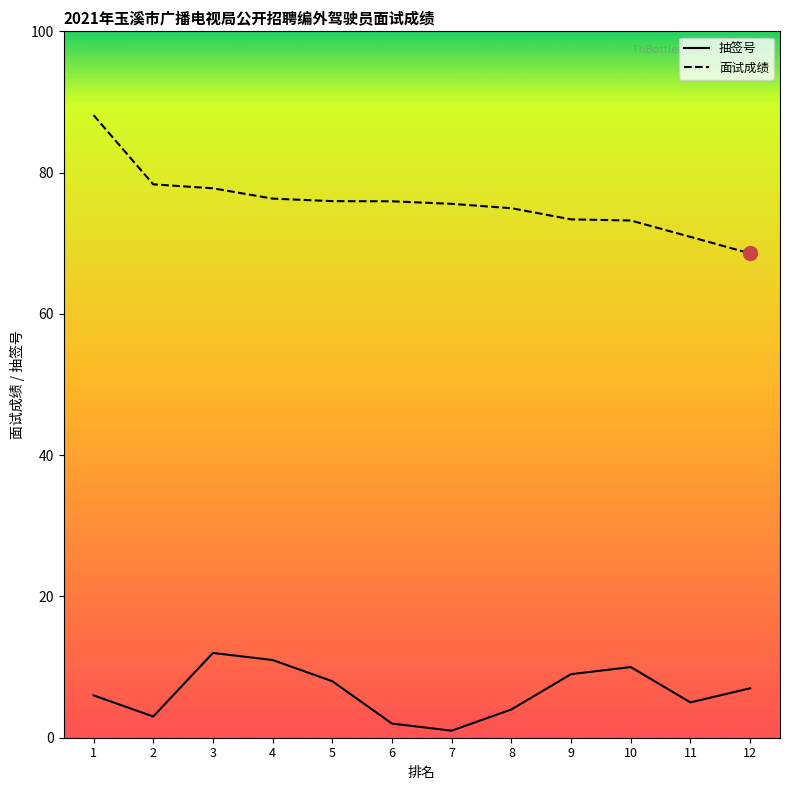

Reading left to right, list all the values displayed in this chart.

抽签号: 6.0	3.0	12.0	11.0	8.0	2.0	1.0	4.0	9.0	10.0	5.0	7.0
面试成绩: 88.1	78.3	77.8	76.3	76.0	75.9	75.6	75.0	73.4	73.2	70.9	68.6